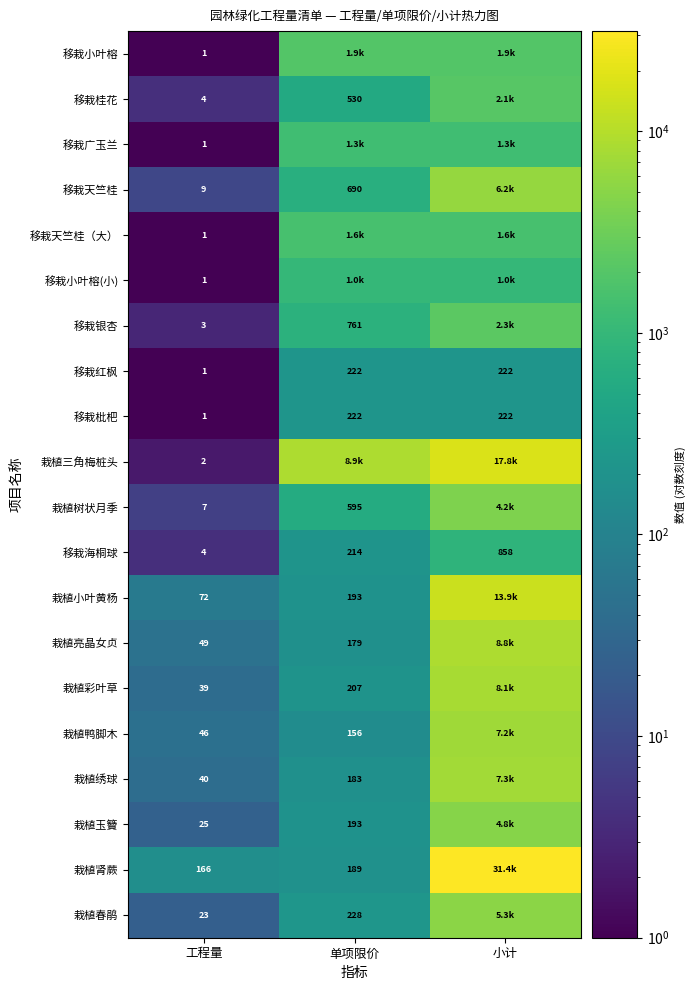

Where is 移栽红枫 nearest to the value 111?

工程量